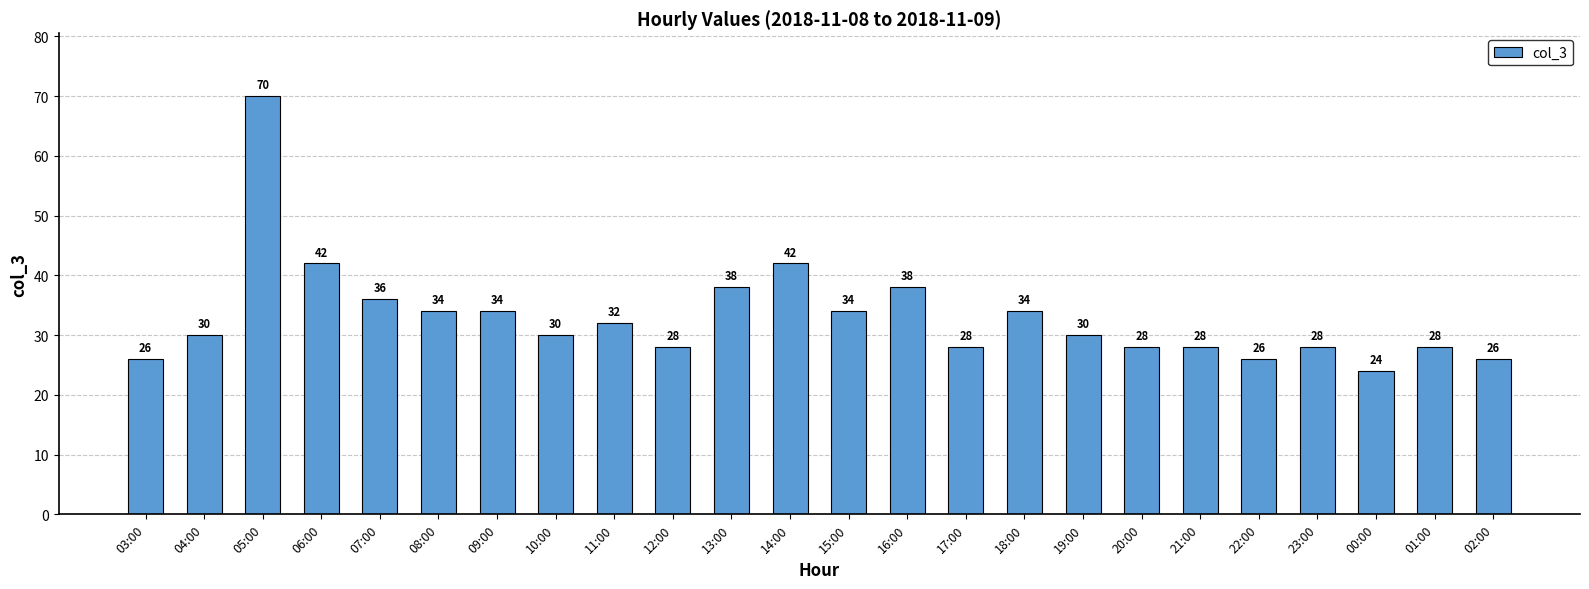

Read the value at 03:00, to the nearest 5.

25